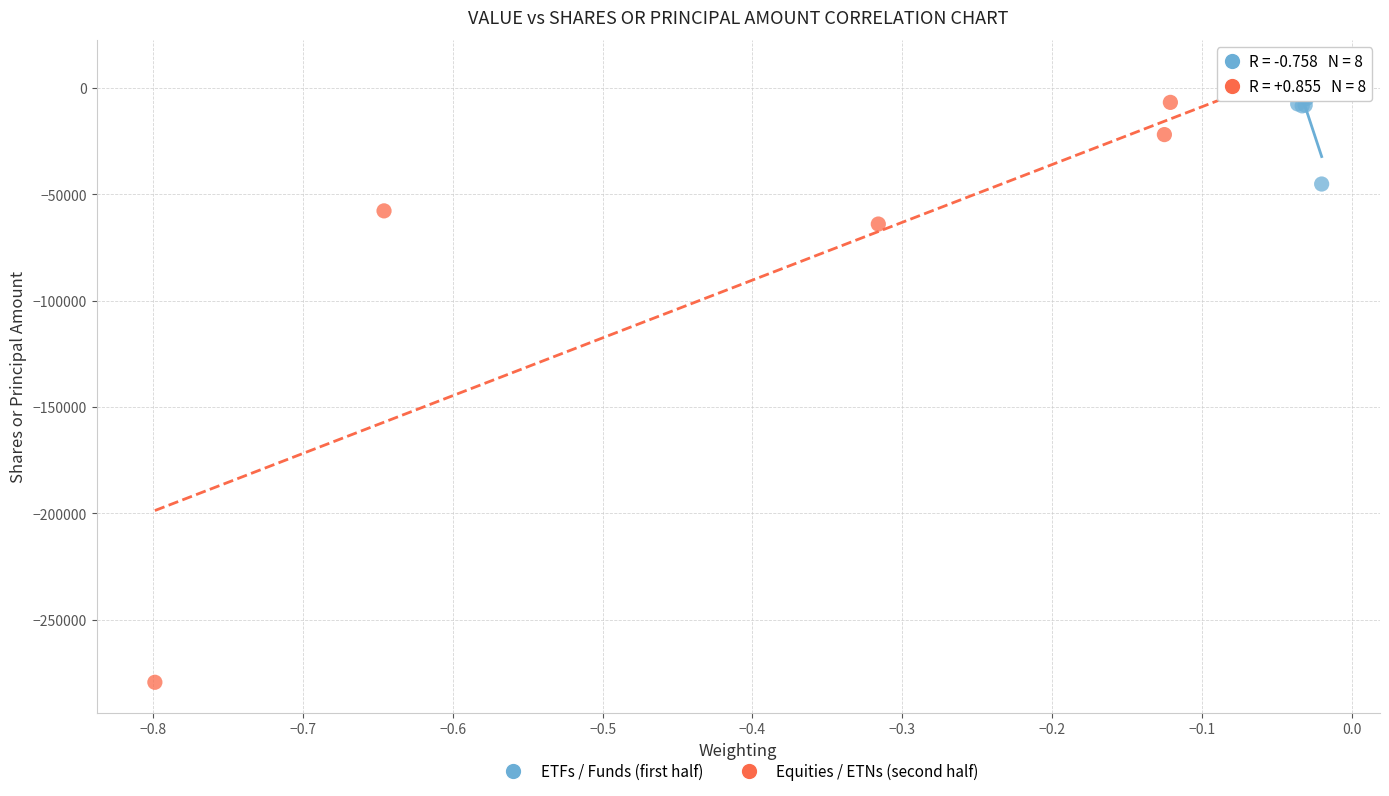

Which series has the largest Y range (max minus min)?

Equities / ETNs (second half)